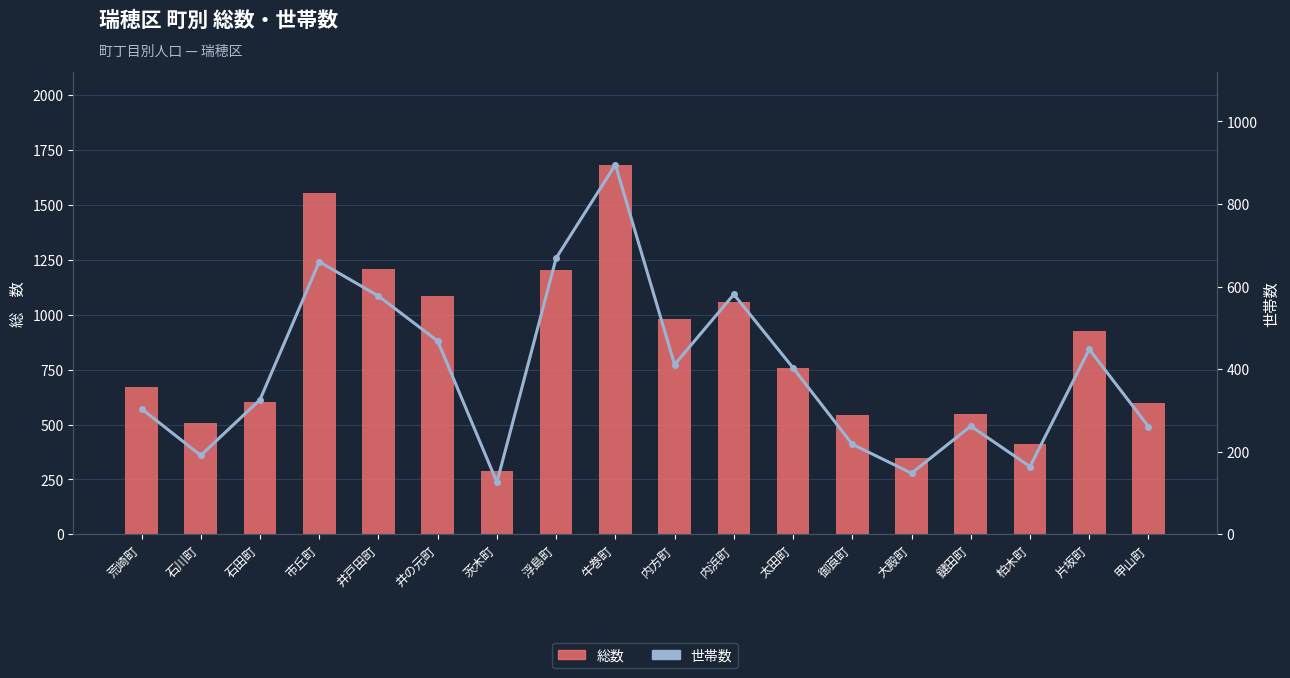

What is the maximum value for 世帯数?

895